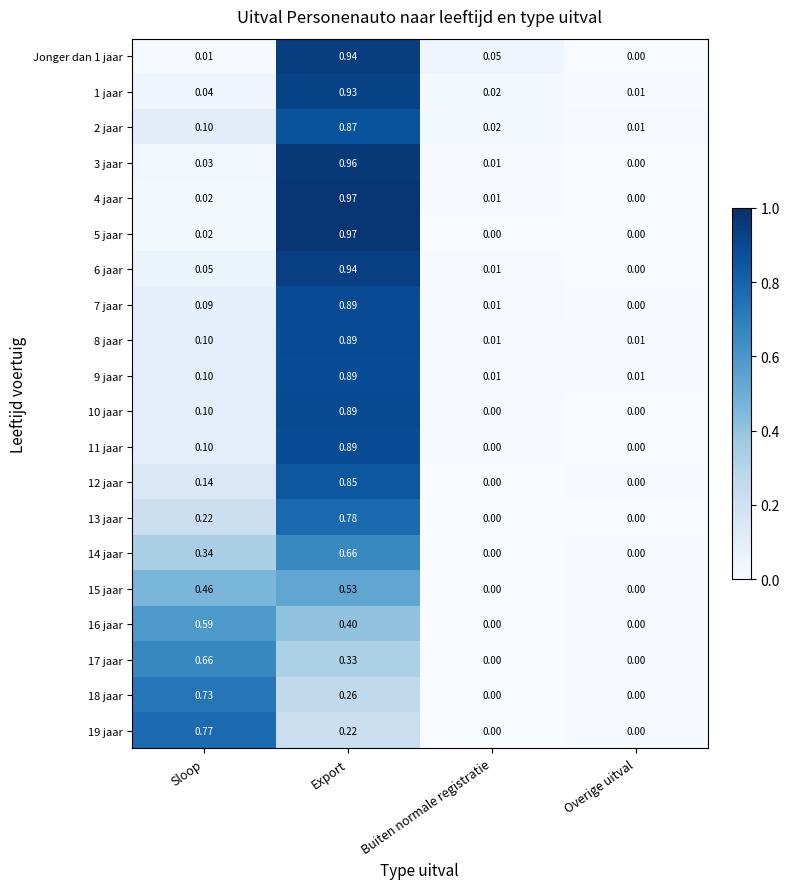

Which category has the highest value across all series?

Export